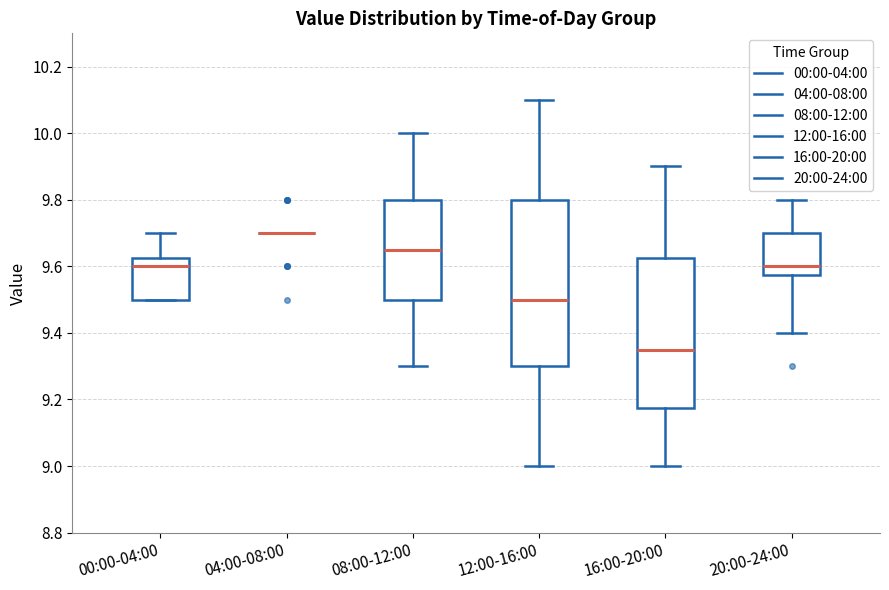

Reading left to right, read every box against the y-axis: the position of its median line, the range the box covers, and the ends of its whiskers. The values are not printed on the chart, so give them approximately, as read against the axis.

00:00-04:00: median 9.60, box 9.50 to 9.62, whiskers 9.50 to 9.70
04:00-08:00: box collapsed to a line at 9.70, whiskers 9.70 to 9.70
08:00-12:00: median 9.66, box 9.50 to 9.80, whiskers 9.30 to 10.00
12:00-16:00: median 9.50, box 9.30 to 9.80, whiskers 9.00 to 10.10
16:00-20:00: median 9.36, box 9.18 to 9.62, whiskers 9.00 to 9.90
20:00-24:00: median 9.60, box 9.58 to 9.70, whiskers 9.40 to 9.80